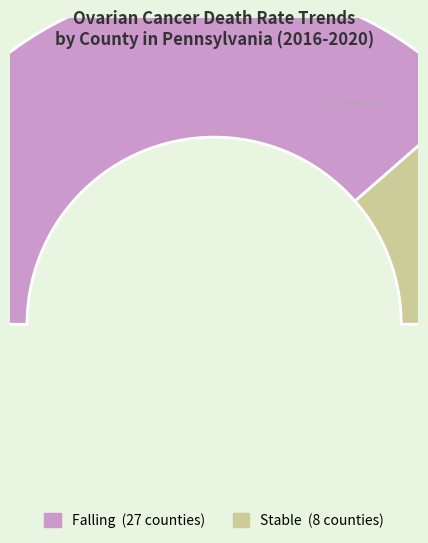

To the nearest percent, what is the difference between the falling and rising slice percentages?

77%